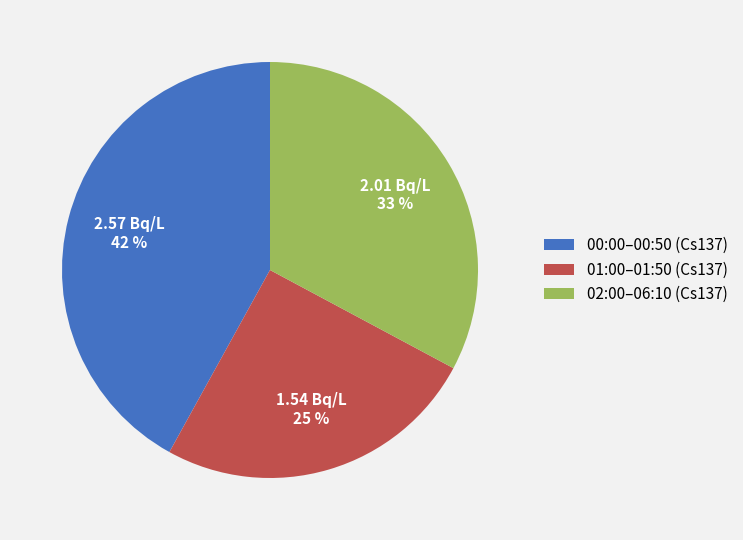

To the nearest percent, what percentage of the pie is 01:00–01:50 (Cs137)?

25%